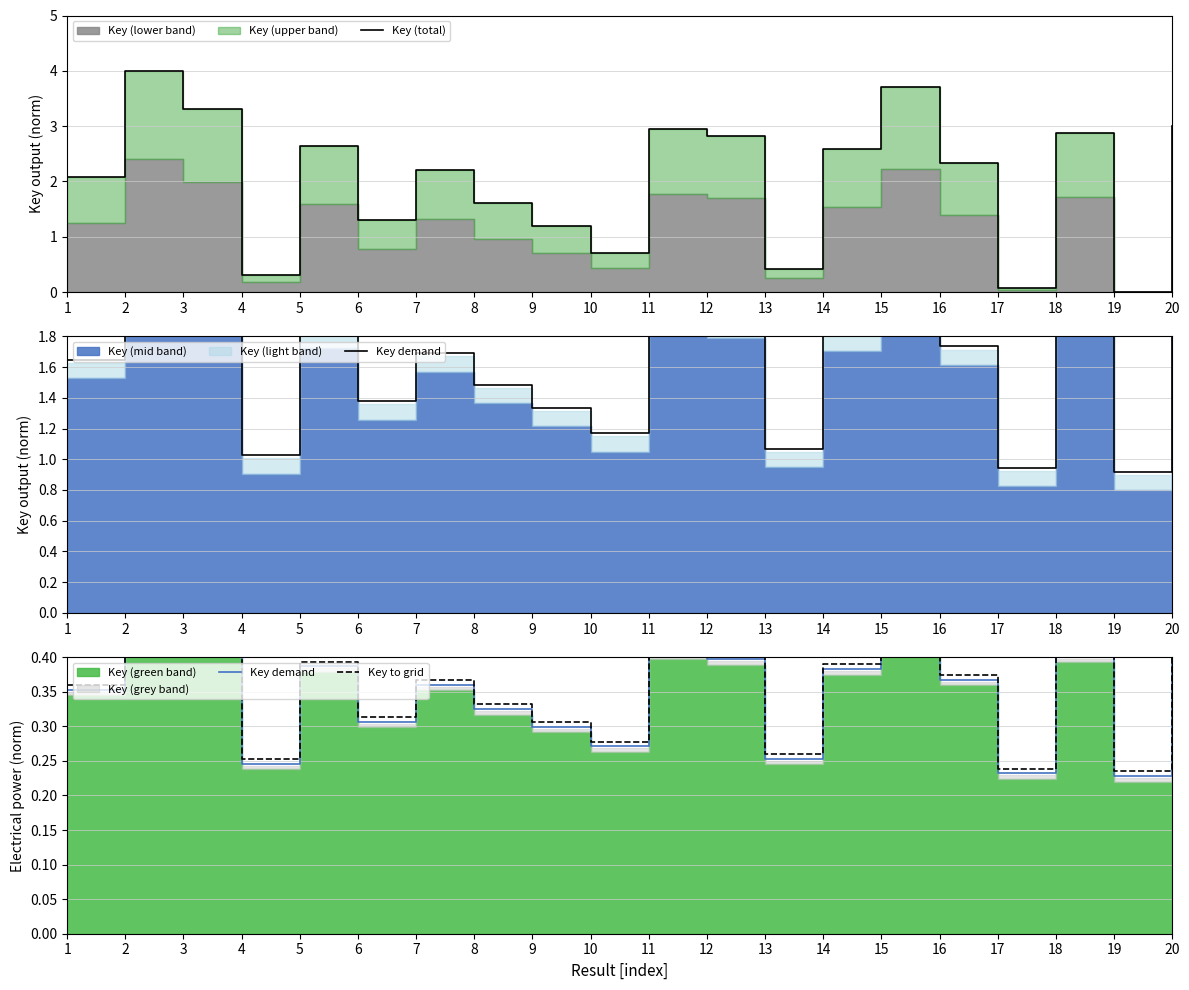

What is the value of the Key to grid point at the 6th from the left?

0.3